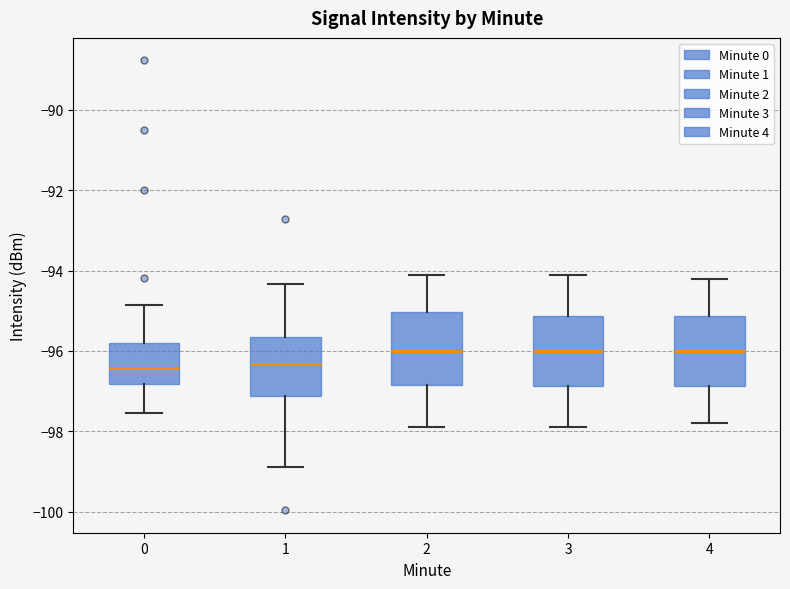

Reading left to right, read every box against the y-axis: the position of its median line, the range the box covers, and the ends of its whiskers. The values are not printed on the chart, so give them approximately, as read against the axis.

0: median -96.4, box -96.8 to -95.8, whiskers -97.6 to -94.8
1: median -96.4, box -97.2 to -95.6, whiskers -98.8 to -94.4
2: median -96.0, box -96.8 to -95.0, whiskers -97.8 to -94.2
3: median -96.0, box -96.8 to -95.2, whiskers -97.8 to -94.0
4: median -96.0, box -96.8 to -95.2, whiskers -97.8 to -94.2